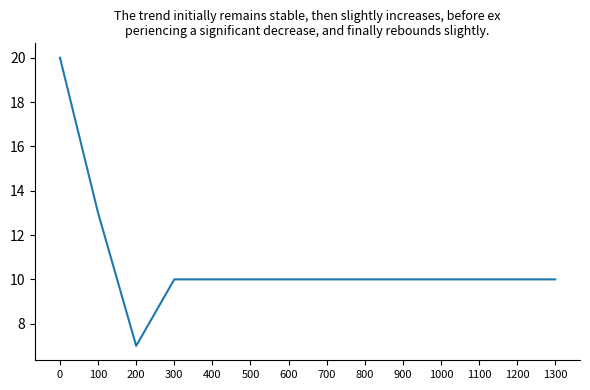

What is the minimum value shown in the chart?

7